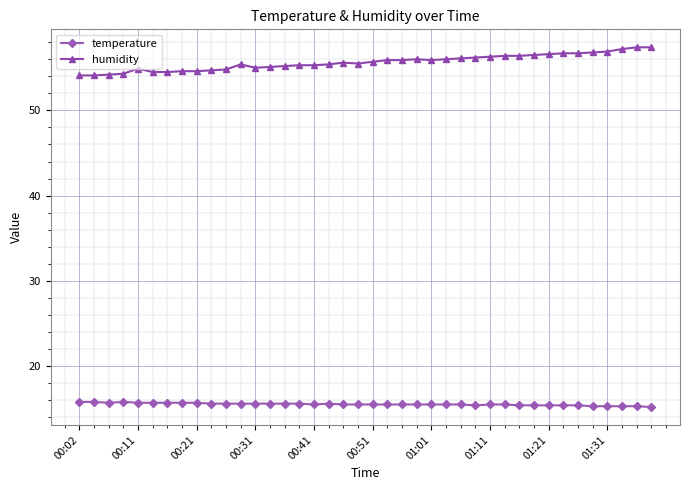

At how many categories does at least one series exceed 35?

40